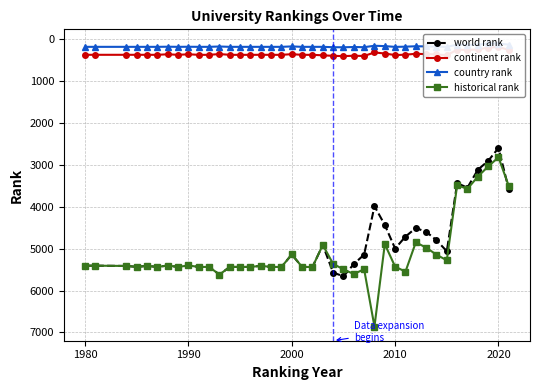

What is the lowest value of the world rank series?

2600.0